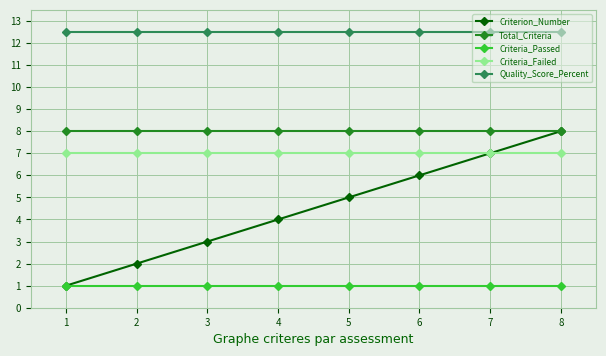

Which series has the largest total across all categories?

Quality_Score_Percent